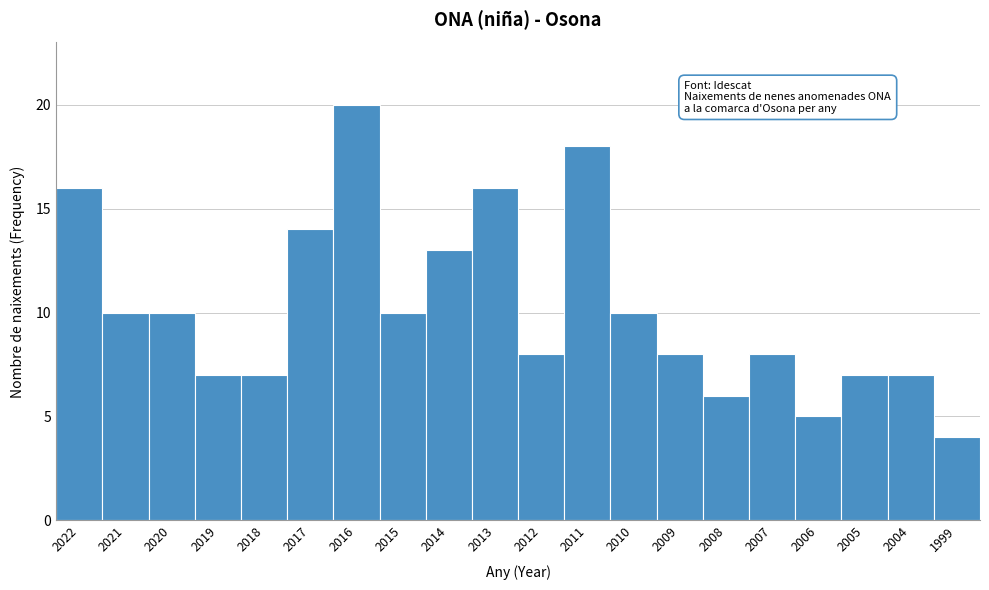

Reading left to right, list all the values displayed in this chart.

2022=16	2021=10	2020=10	2019=7	2018=7	2017=14	2016=20	2015=10	2014=13	2013=16	2012=8	2011=18	2010=10	2009=8	2008=6	2007=8	2006=5	2005=7	2004=7	1999=4